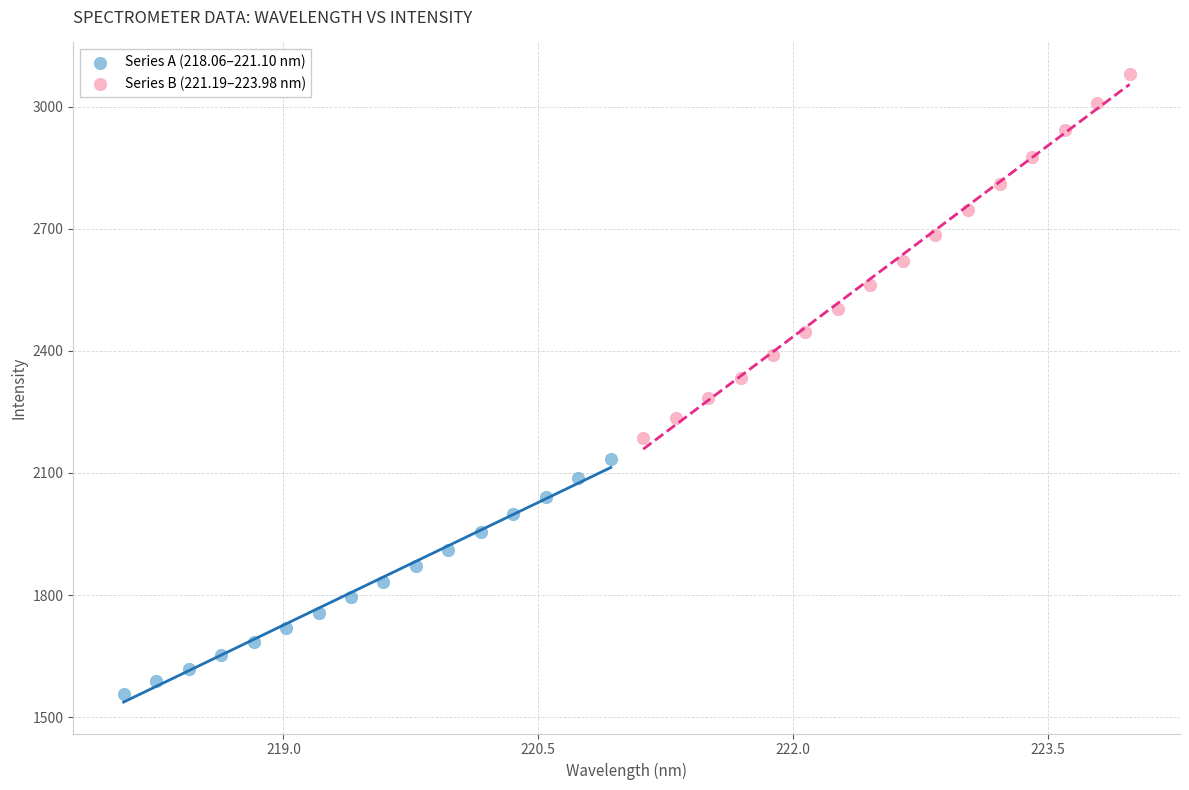

Which series contains the lowest Y value?

Series A (218.06–221.10 nm)